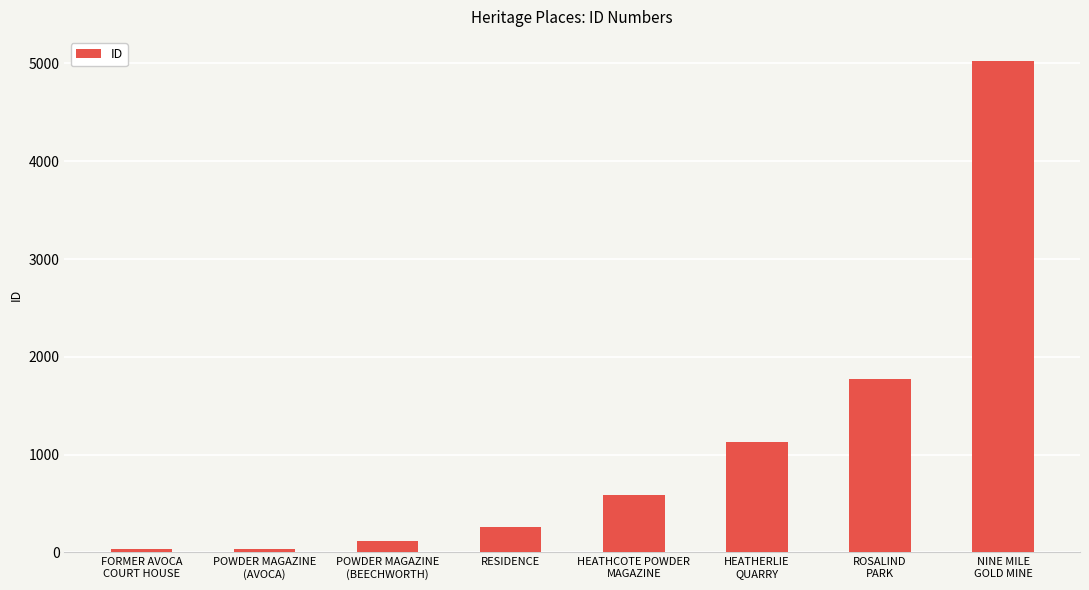

What is the change in value from POWDER MAGAZINE
(AVOCA) to HEATHERLIE
QUARRY?

+1087